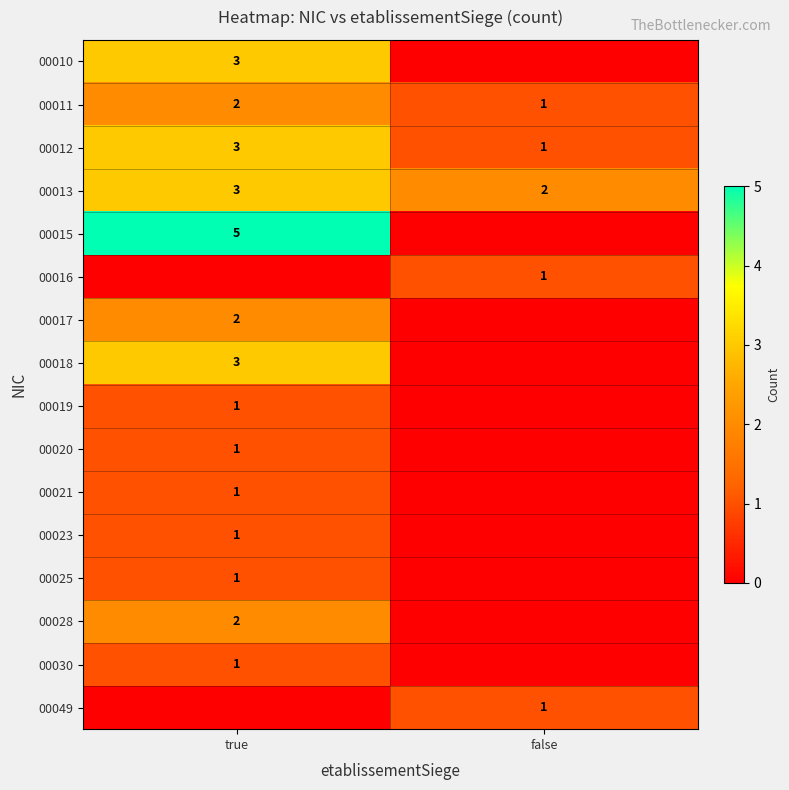

True or false: 00019 has a value of 0 at true.

False